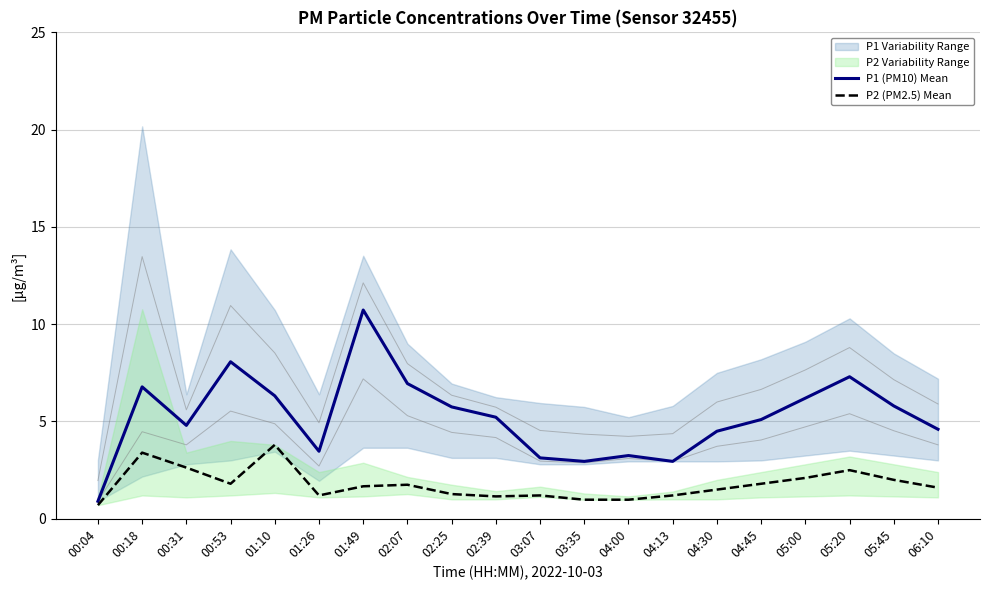

True or false: P2 (PM2.5) Mean and P1 (PM10) Mean intersect in this chart.

False